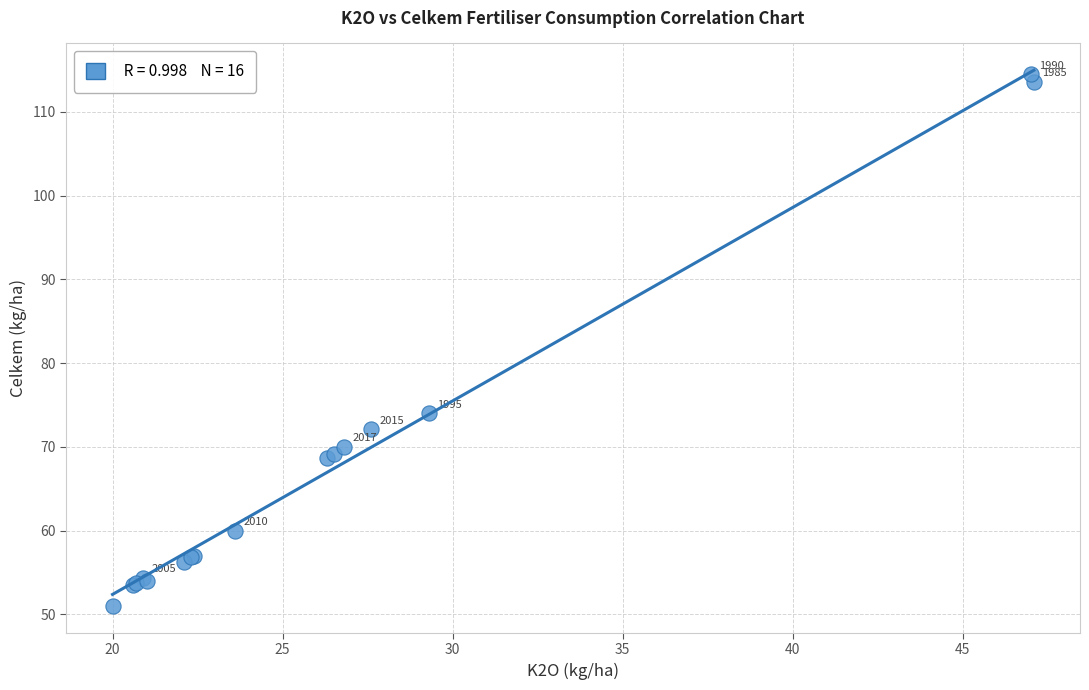

What Y value in the scatter plot is closest to 82?

74.0